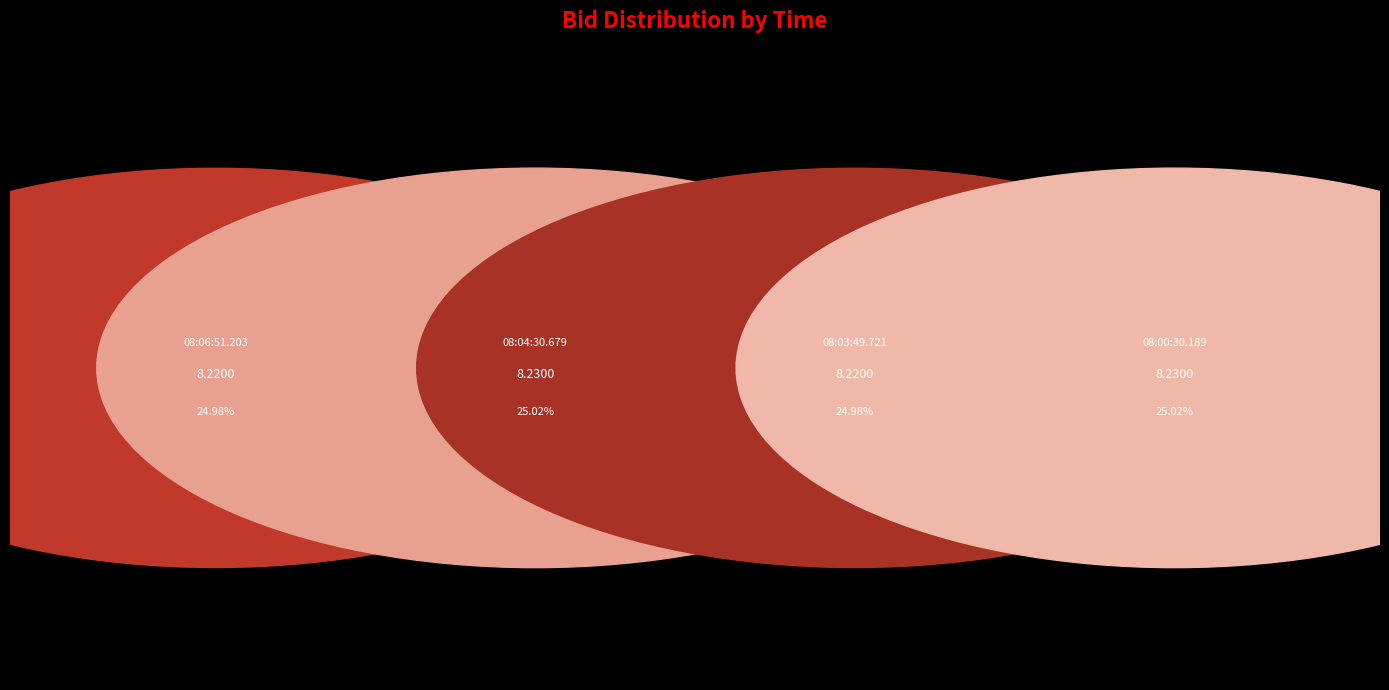

What percentage is the 08:03:49.721 slice, to the nearest percent?

25%